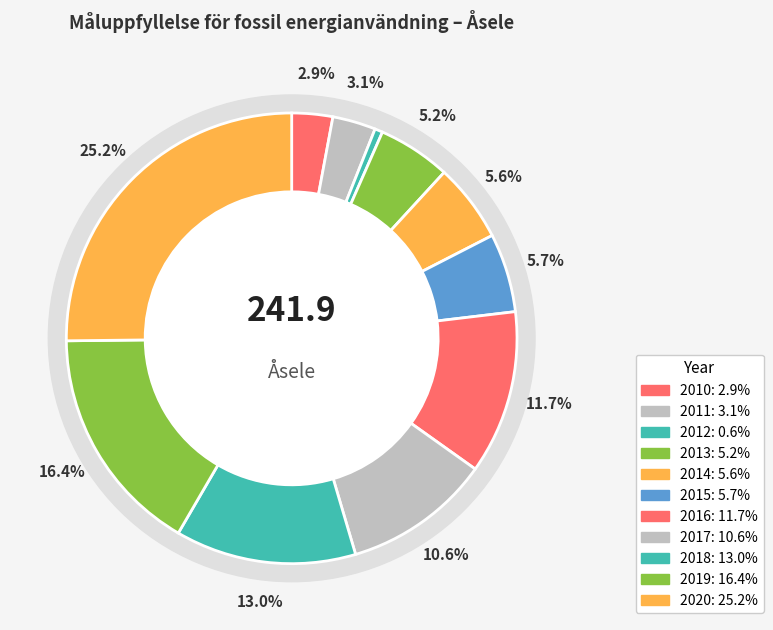

What is the largest slice in the pie chart?

2020